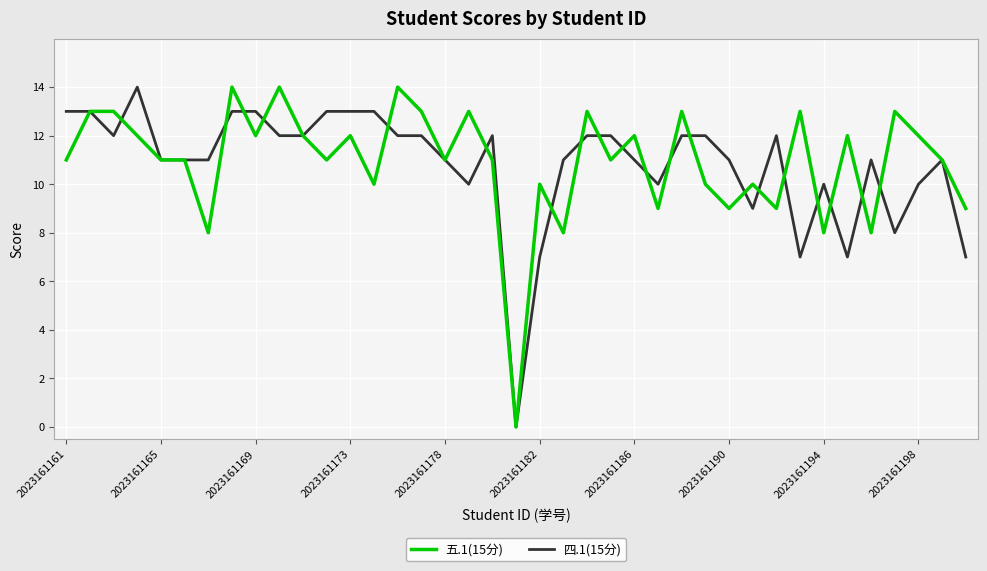

What is the maximum value for 五.1(15分)?

14